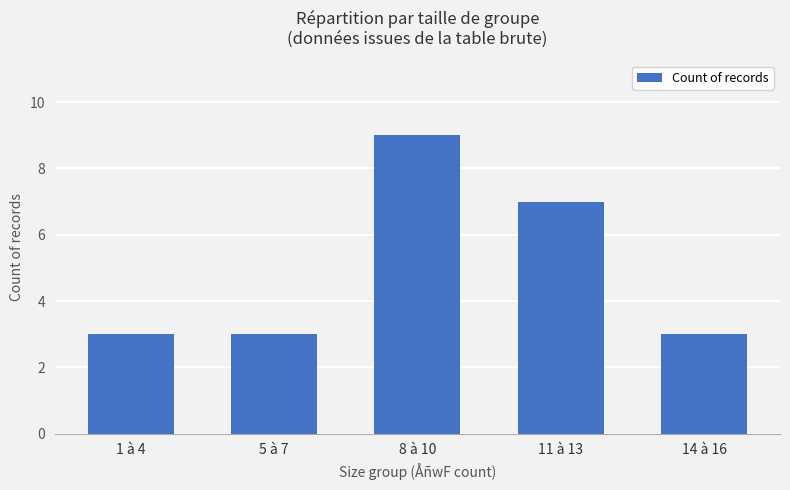

What is the label of the 1st bar from the left?

1 à 4